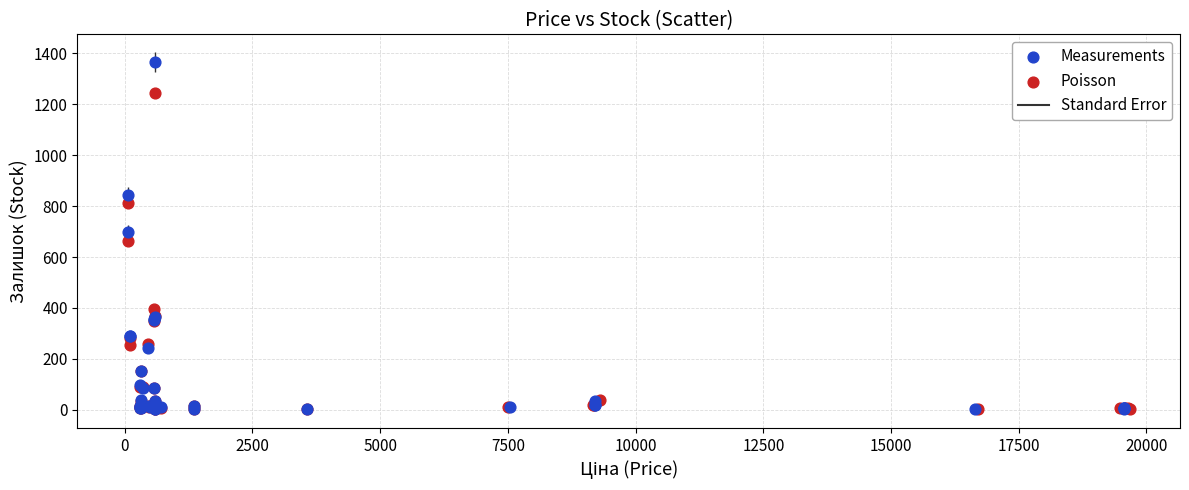

Which series contains the highest Y value?

Measurements